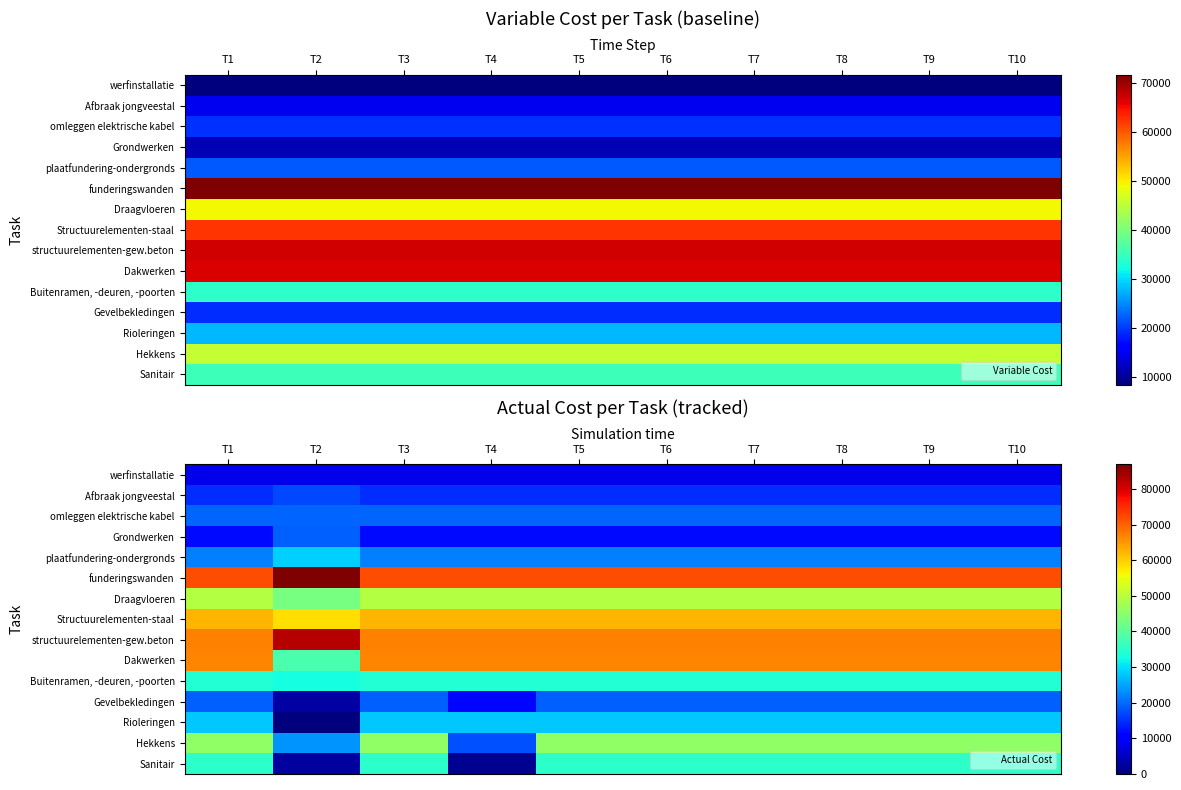

Rank the series by their maximum value, from lowest to highest.

werfinstallatie, Afbraak jongveestal, Gevelbekledingen, Grondwerken, omleggen elektrische kabel, Rioleringen, plaatfundering-ondergronds, Buitenramen, -deuren, -poorten, Sanitair, Hekkens, Draagvloeren, Structuurelementen-staal, Dakwerken, structuurelementen-gew.beton, funderingswanden